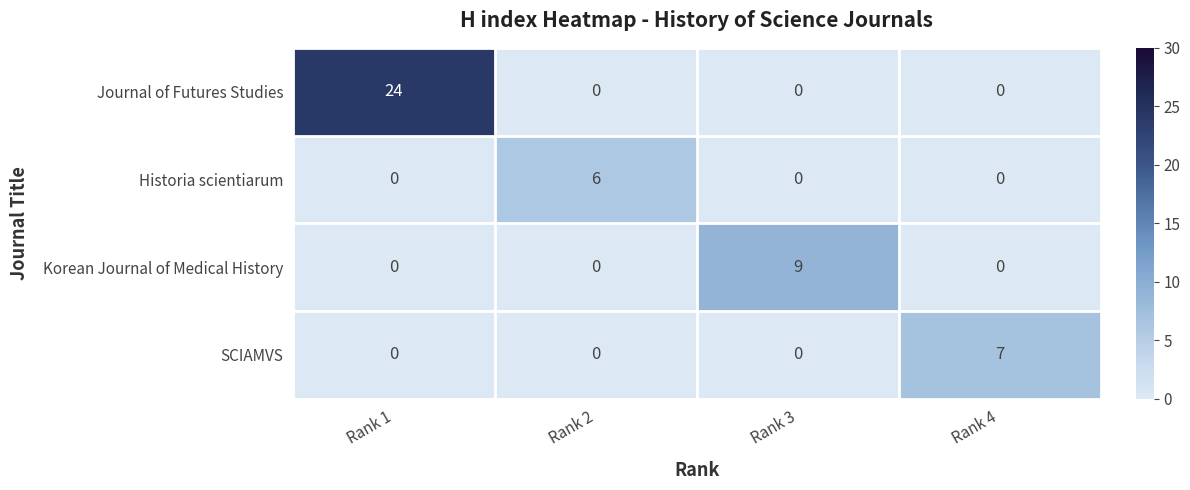

What is the difference between the maximum and minimum values in the SCIAMVS series?

7